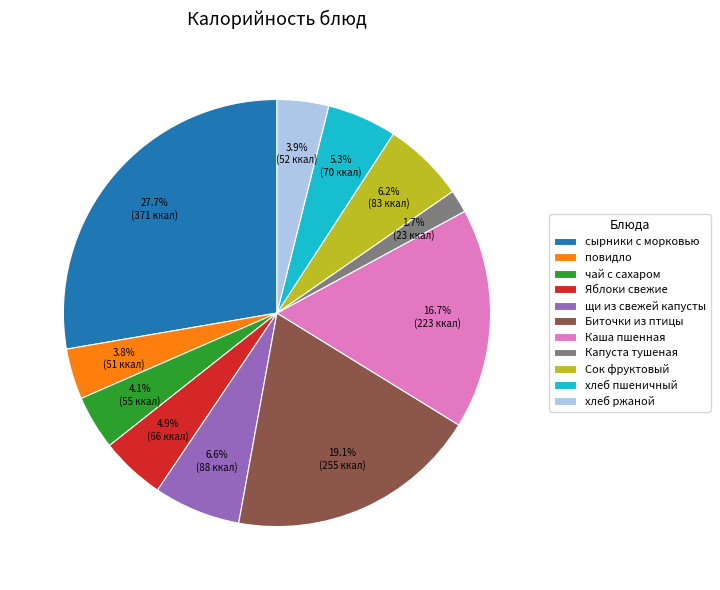

How many slices are in this pie chart?

11